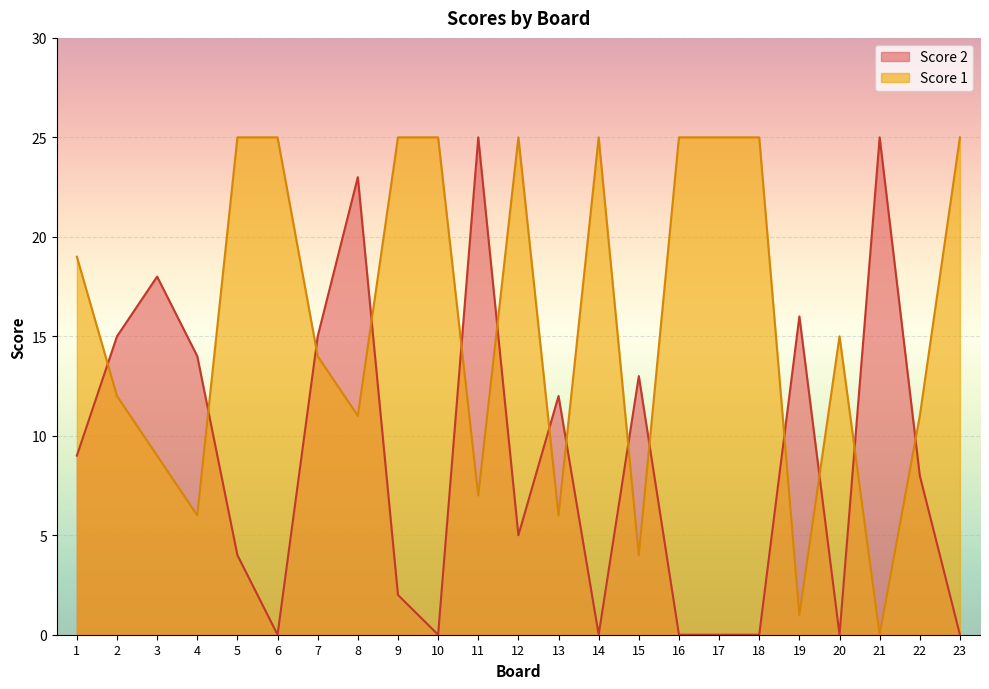

Does the chart display data point markers on the line(s)?

No